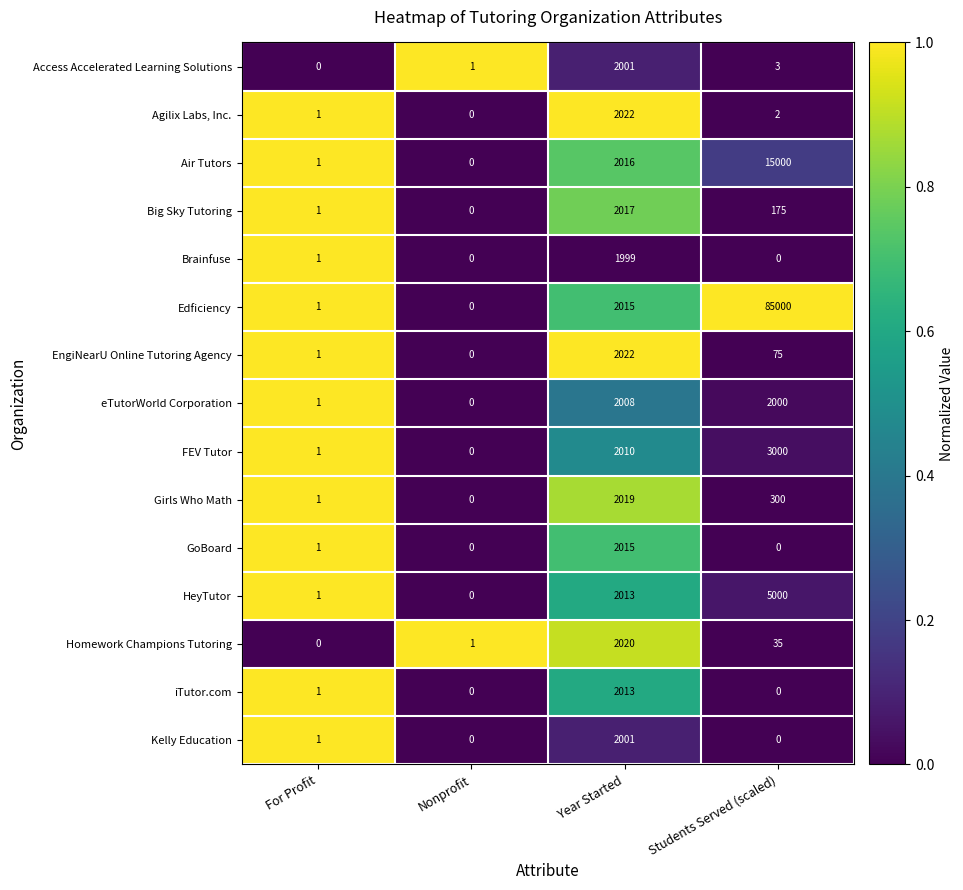

Between Year Started and Students Served (scaled), which series saw the biggest shift?

Edficiency